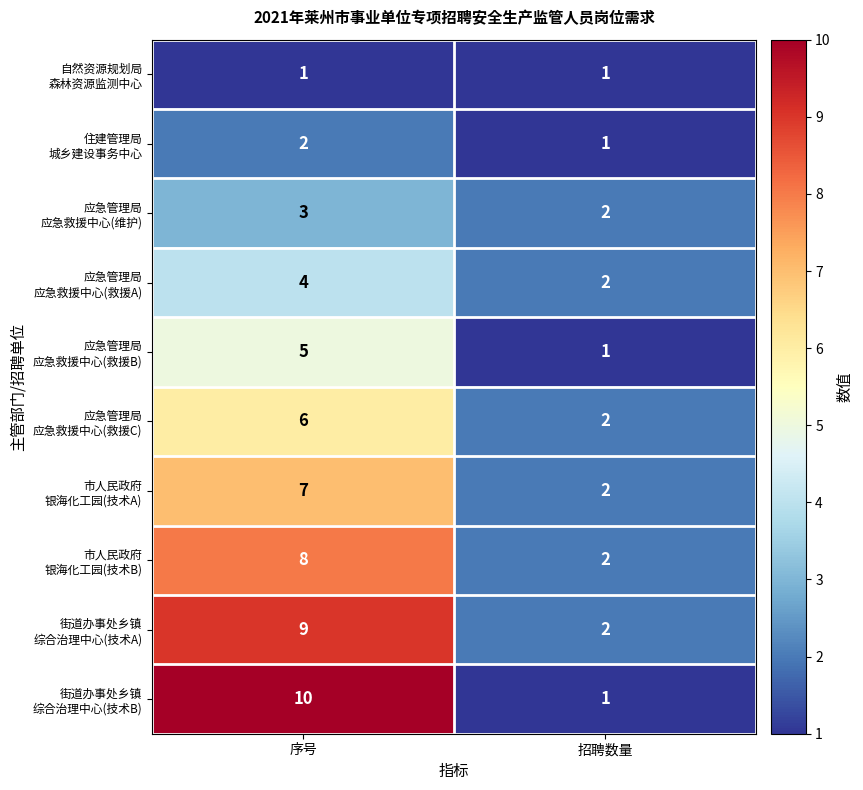

What is the spread (max minus min) of values at 序号?

9